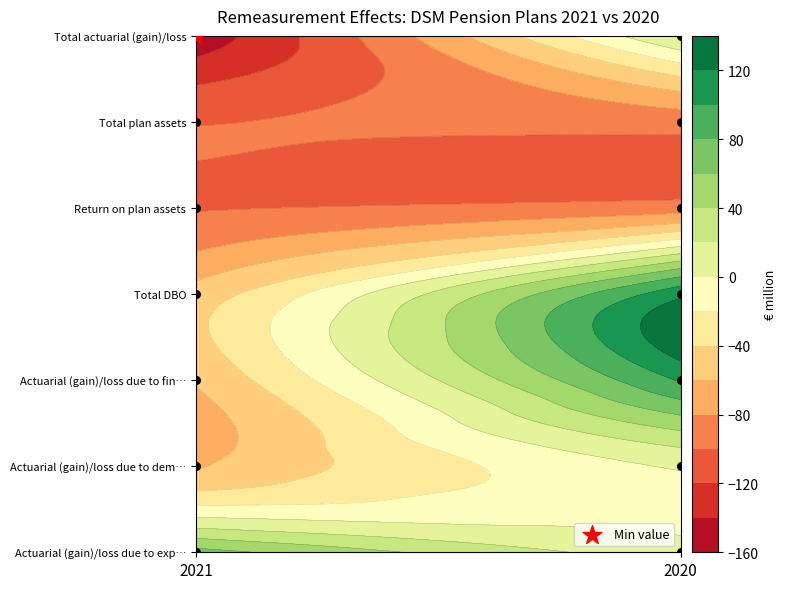

What is the sum of all Total plan assets values?

-192